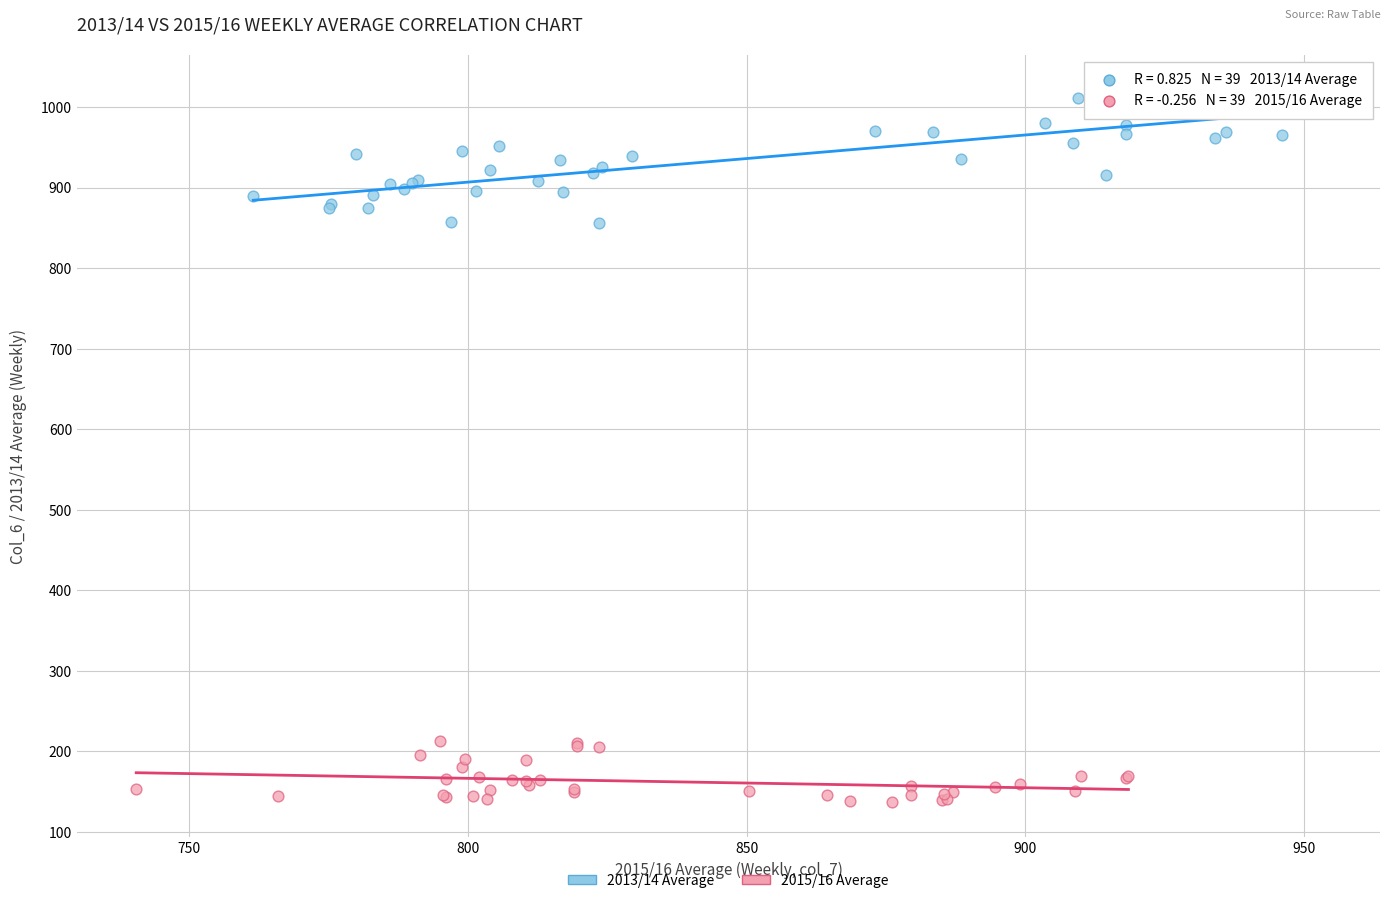

Which series reaches the minimum Y coordinate?

2015/16 Average